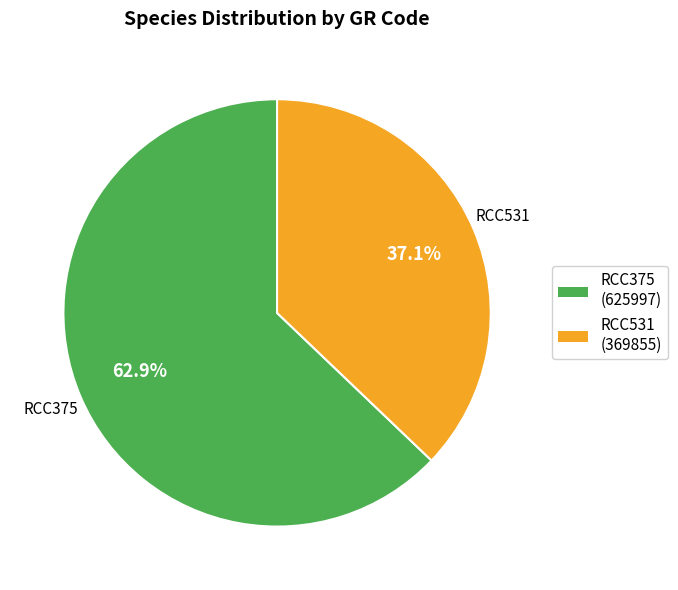

What is the total percentage of RCC531 and RCC375?

100.0%